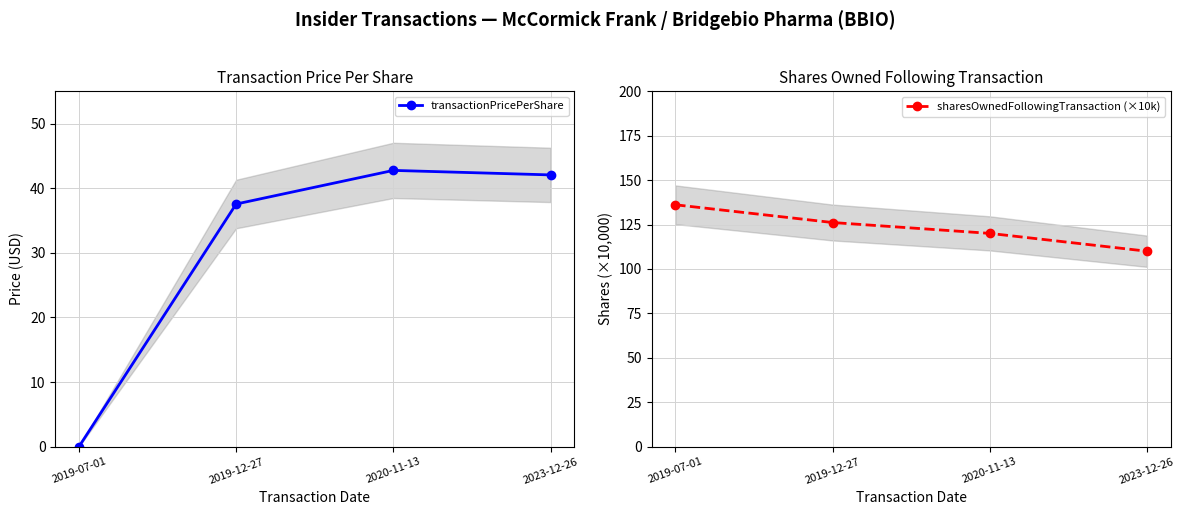

At how many categories does at least one series exceed 19?

4